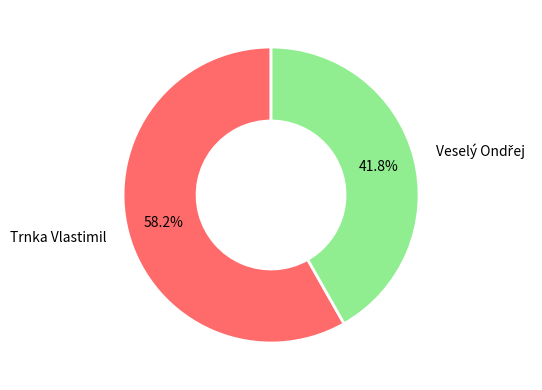

How many slices are in this pie chart?

2